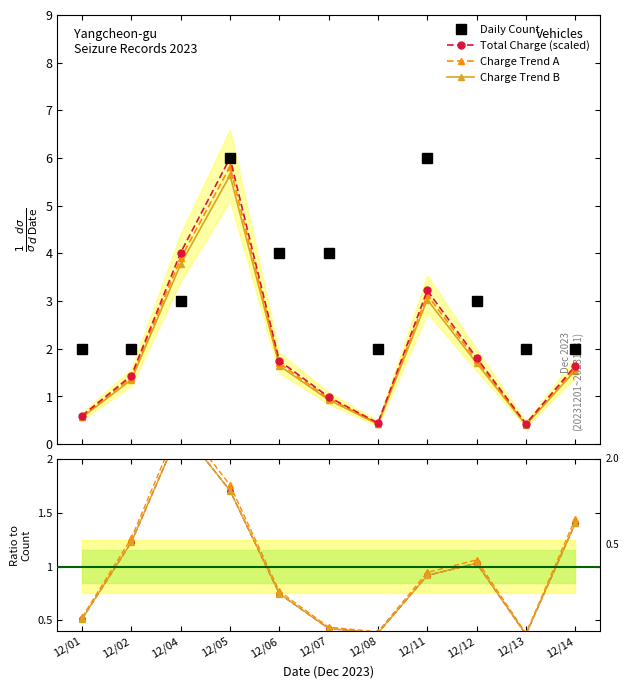

After their last crossing, which series has the higher values: Daily Count or Charge Trend B?

Daily Count